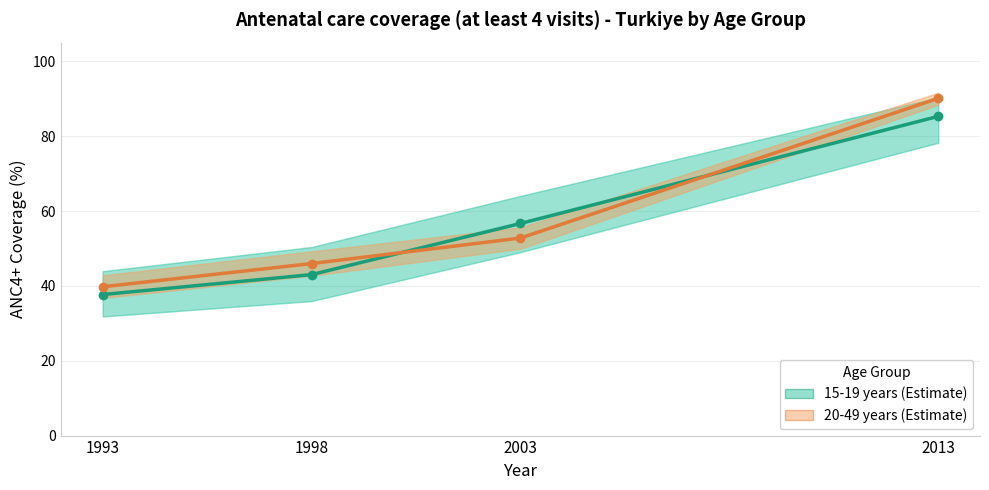

True or false: 20-49 years has a value of 39.8 at 1993.

True